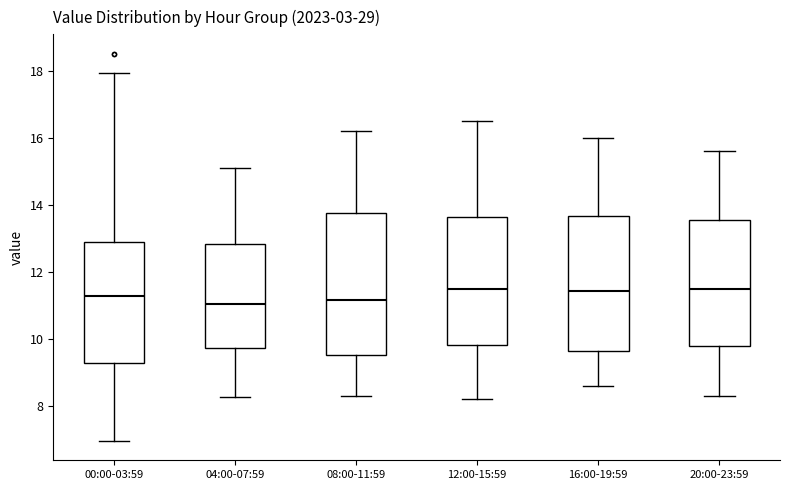

Where is the upper edge of the box for 16:00-19:59 on the y-axis? The values are not printed on the chart, so give them approximately, as read against the axis.

13.6